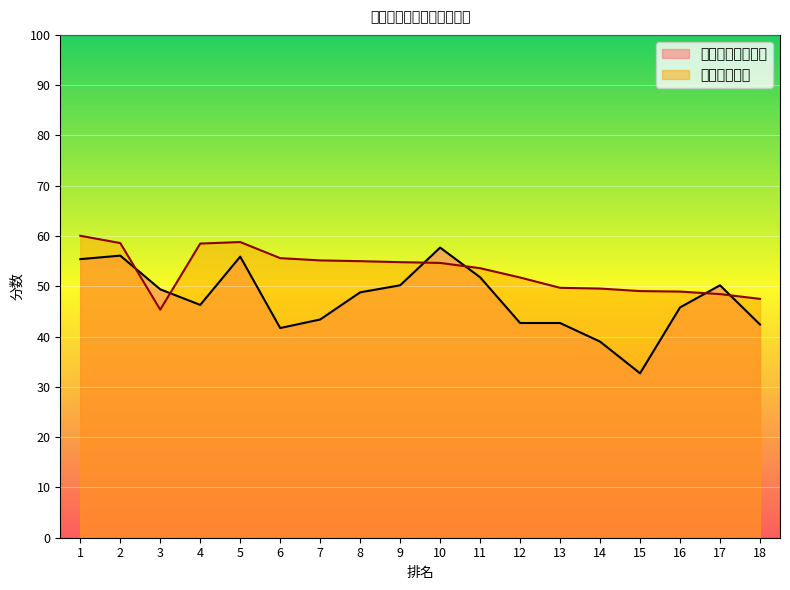

At which label is 笔试折合成绩 closest to 52?

12